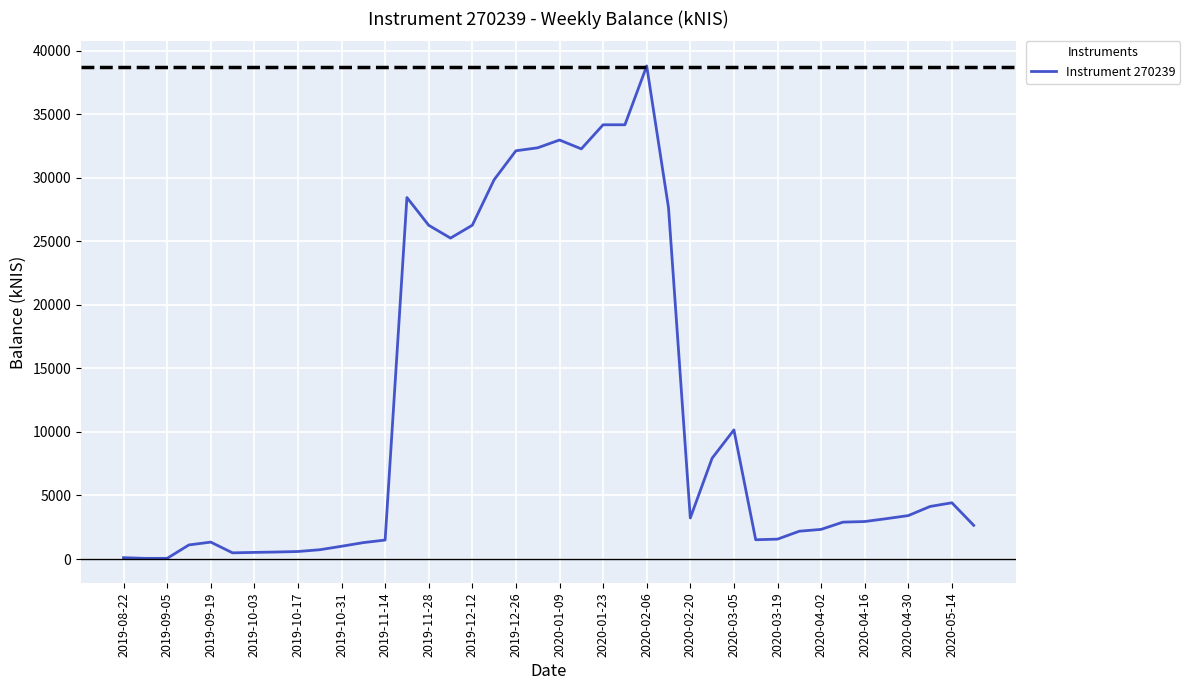

What is the difference between the maximum and minimum values?

38749.9